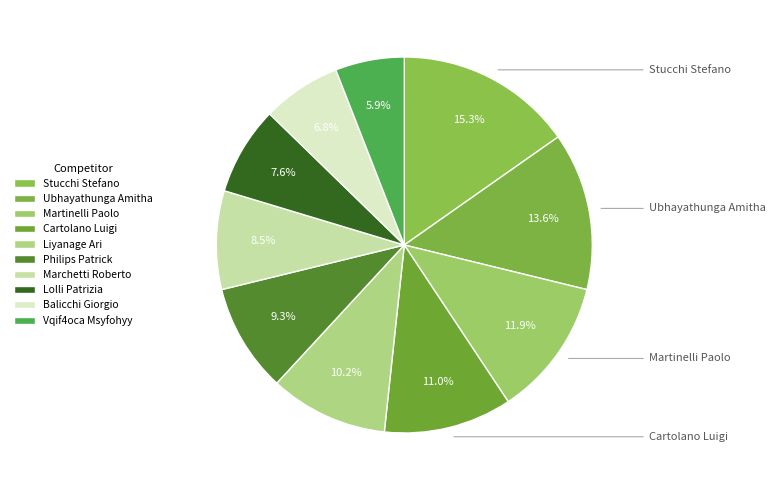

How many segments does this pie chart have?

10